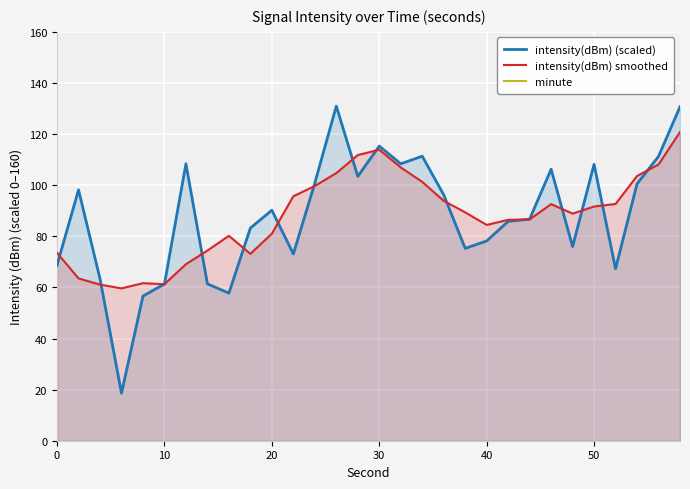

True or false: minute and intensity(dBm) (scaled) intersect in this chart.

False